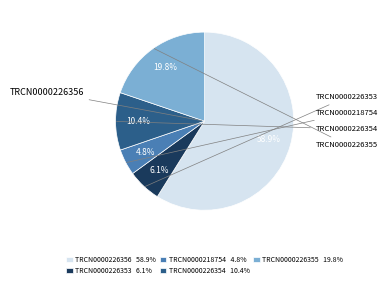

Does TRCN0000226356 represent more than half of the total?

Yes